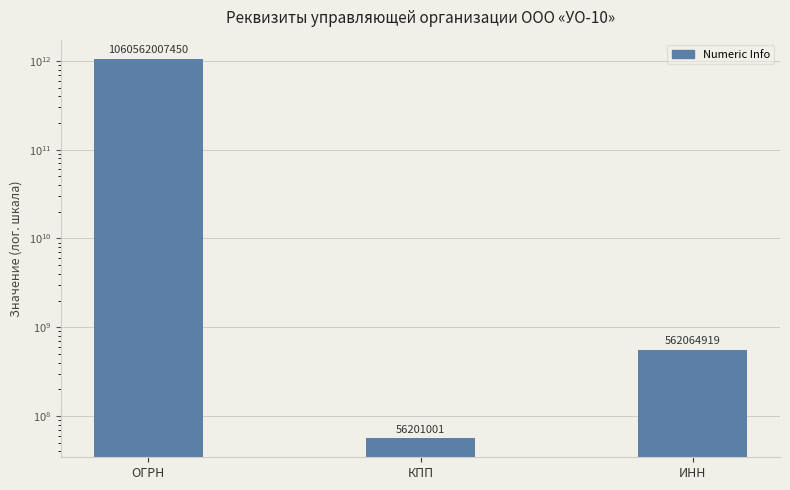

Reading left to right, extract all data points from this chart.

ОГРН=1060562007450	КПП=56201001	ИНН=562064919